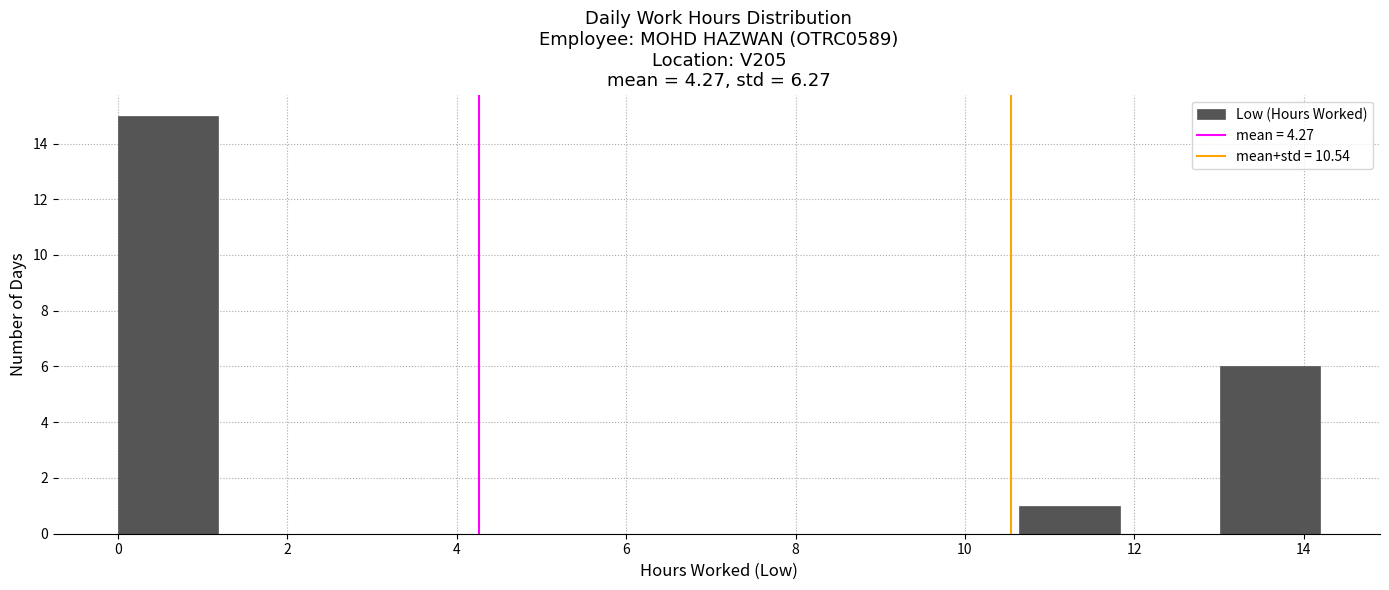

Reading left to right, transcribe this chart: for each bar, give the range it covers on the x-axis and its height. Neither the bar edges nor the heights are printed on the chart, so give them approximately, as read against the axes.

0.0 to 1.2: 15
1.2 to 2.4: 0
2.4 to 3.6: 0
3.6 to 4.8: 0
4.8 to 6.0: 0
6.0 to 7.0: 0
7.0 to 8.2: 0
8.2 to 9.4: 0
9.4 to 10.6: 0
10.6 to 11.8: 1
11.8 to 13.0: 0
13.0 to 14.2: 6